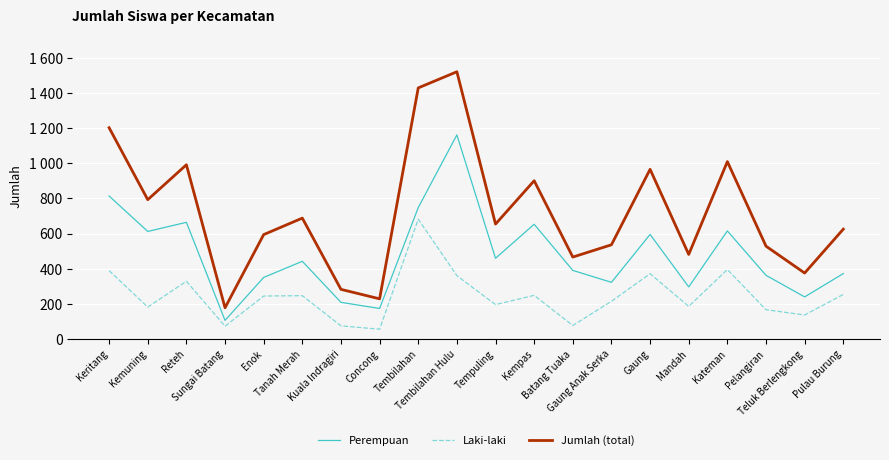

Is it true that Laki-laki equals 328 at Reteh?

True